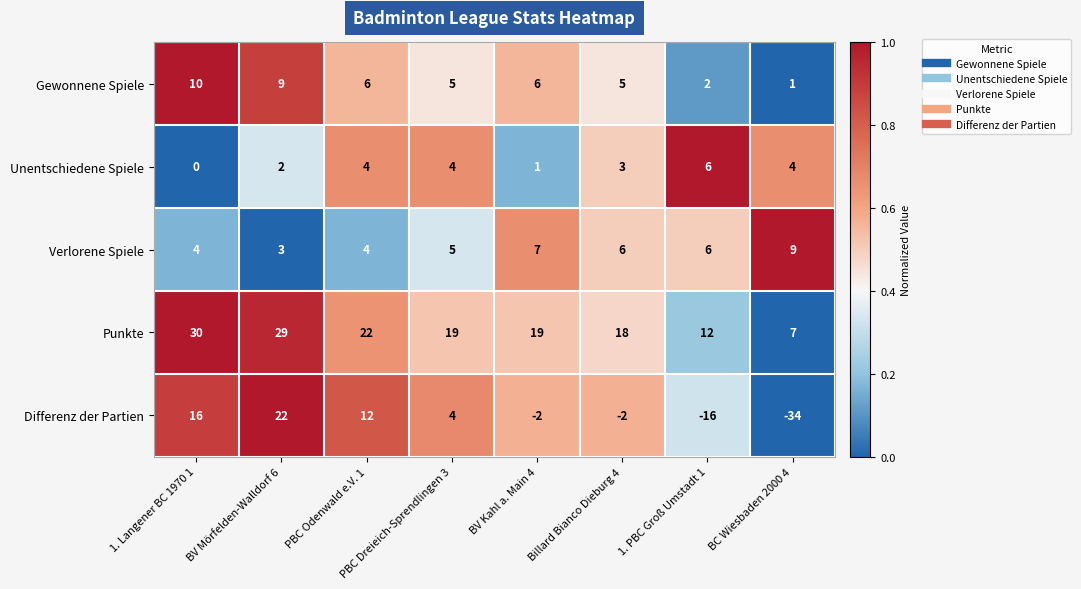

Which label corresponds to the smallest value in the chart?

BC Wiesbaden 2000 4